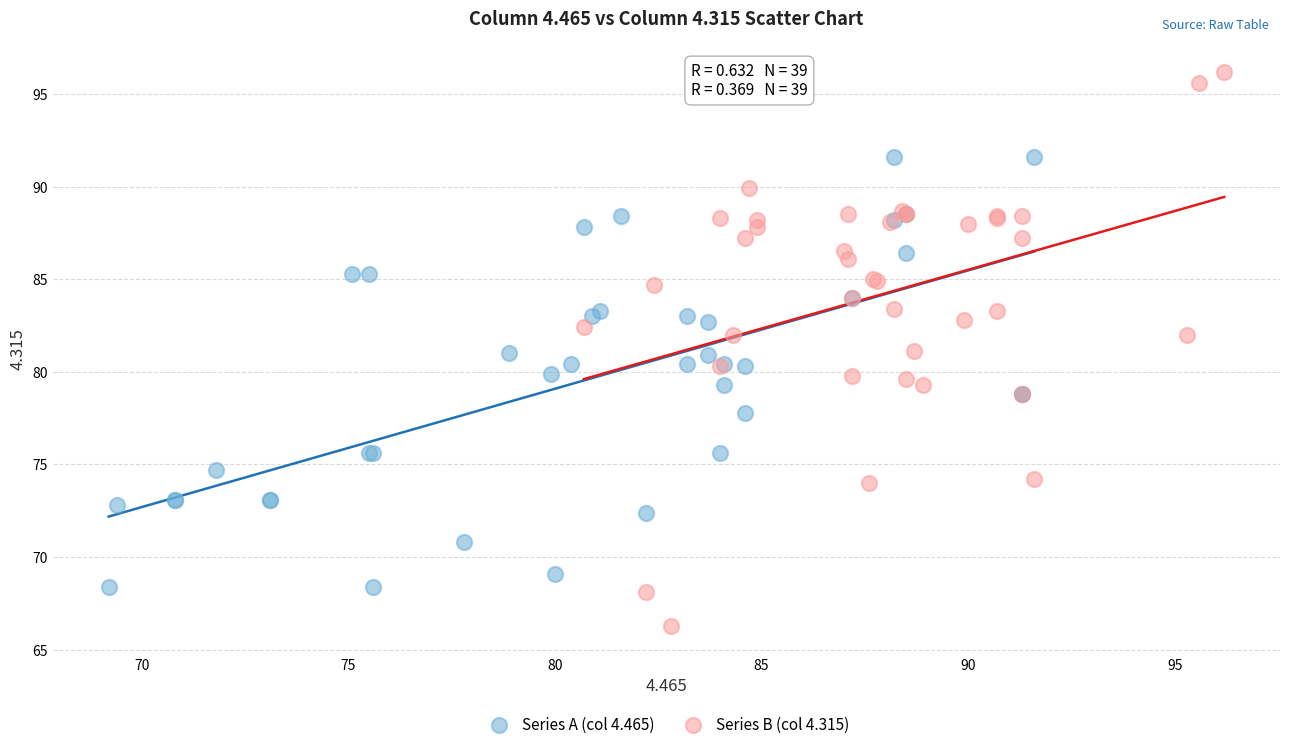

Which series contains the lowest Y value?

Series B (col 4.315)